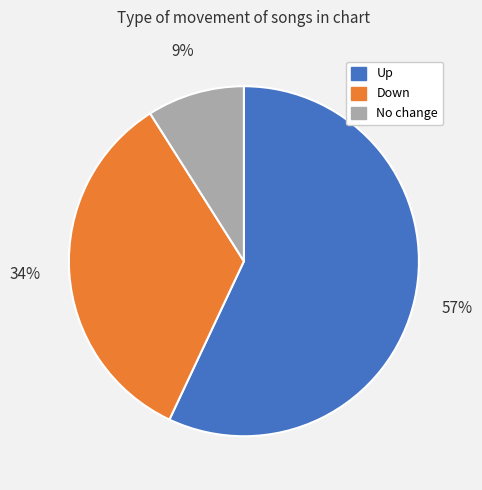

Combined, do No change and Down account for over 50%?

No